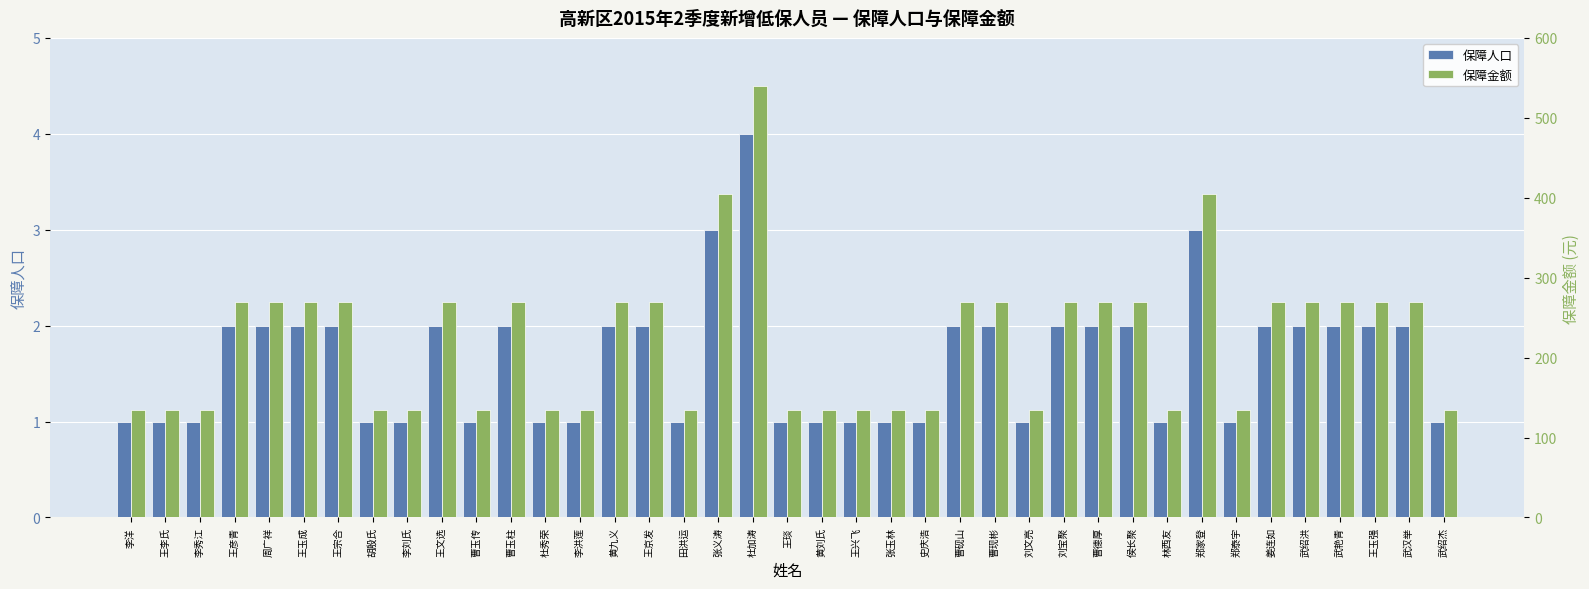

Which has a higher value, 曹德厚 or 曹砚山?

曹德厚